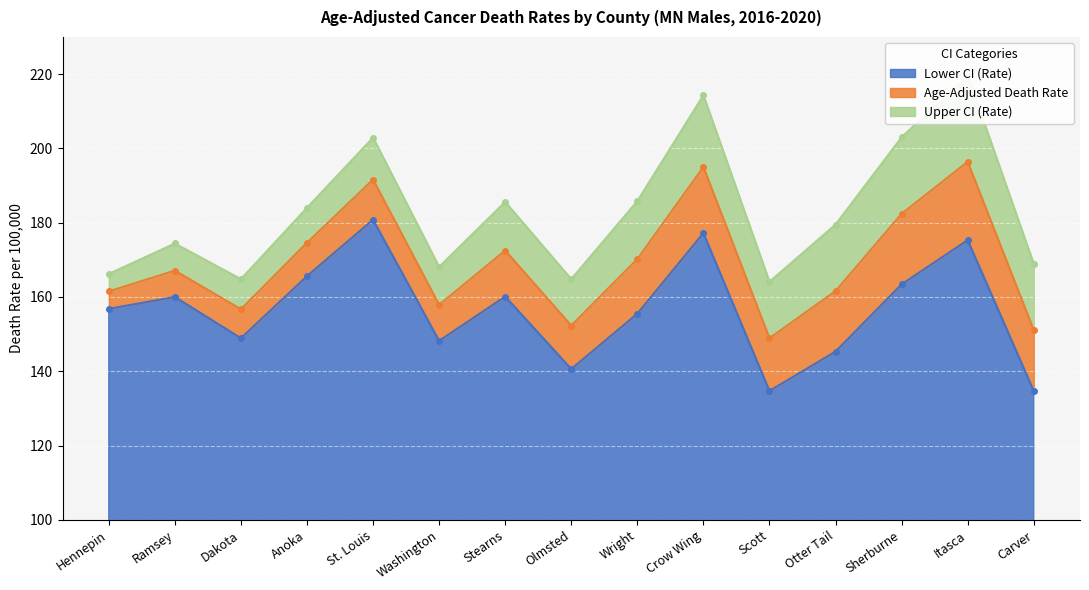

Between Sherburne and Stearns, which is larger?

Sherburne